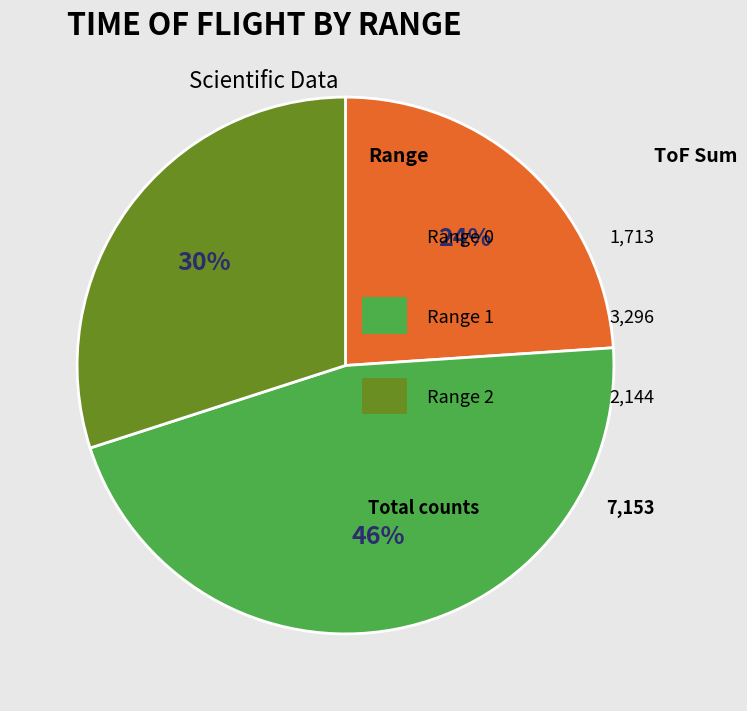

To the nearest percent, what is the average slice percentage?

33%